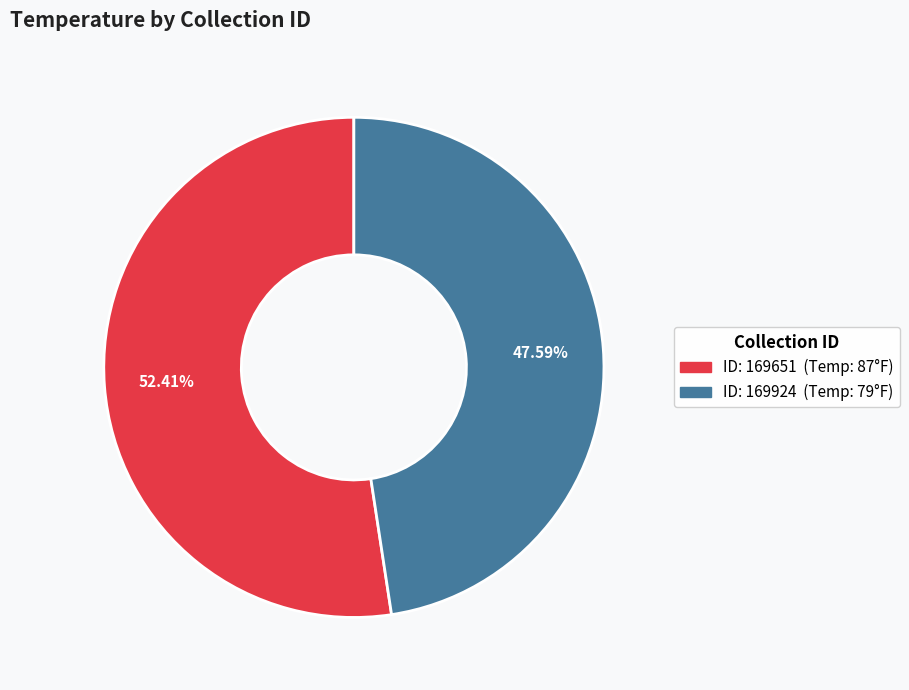

Is there a majority slice in this chart?

Yes